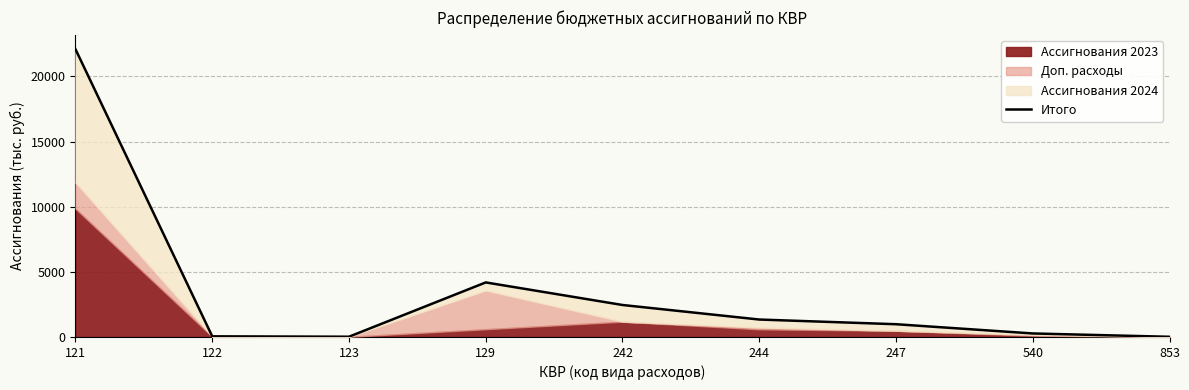

What is the difference between the maximum and minimum values?

22080.8